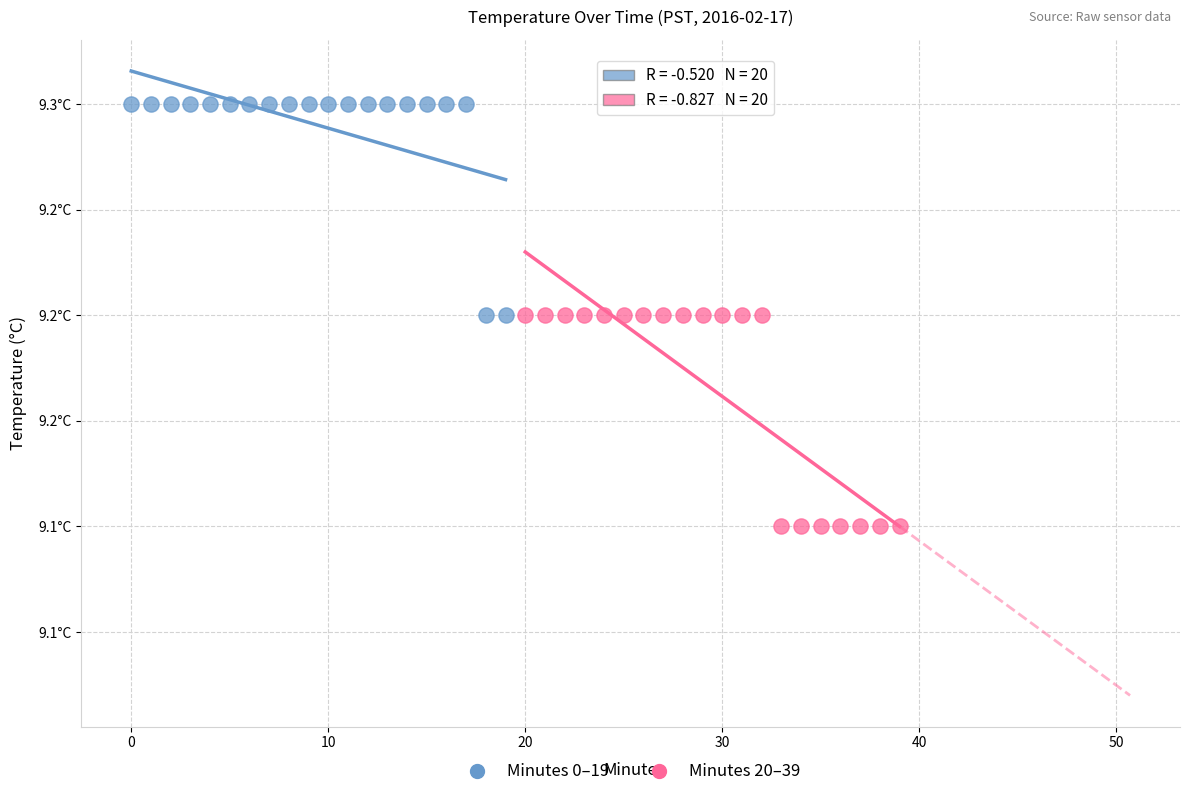

Which series contains the lowest Y value?

Minutes 20–39